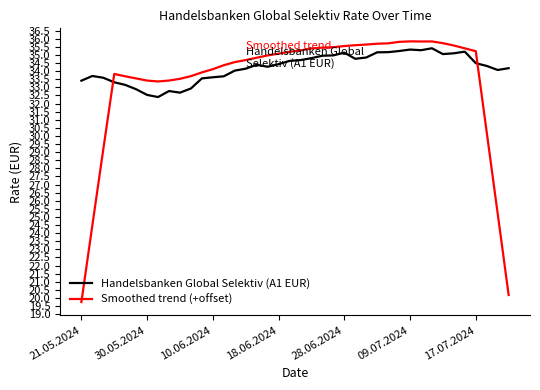

Which series has the largest range (max minus min)?

Smoothed trend (+offset)